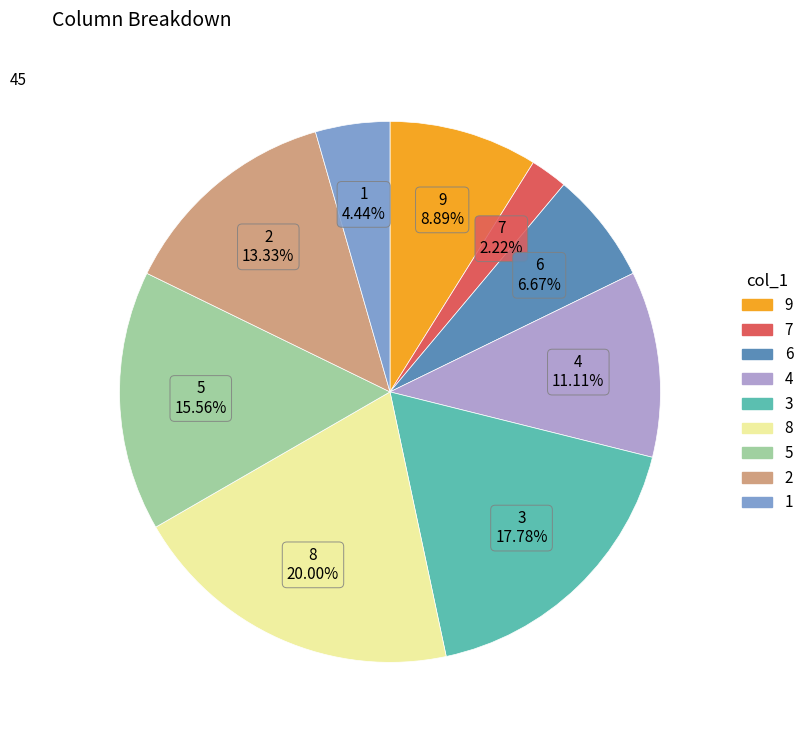

Is there a majority slice in this chart?

No